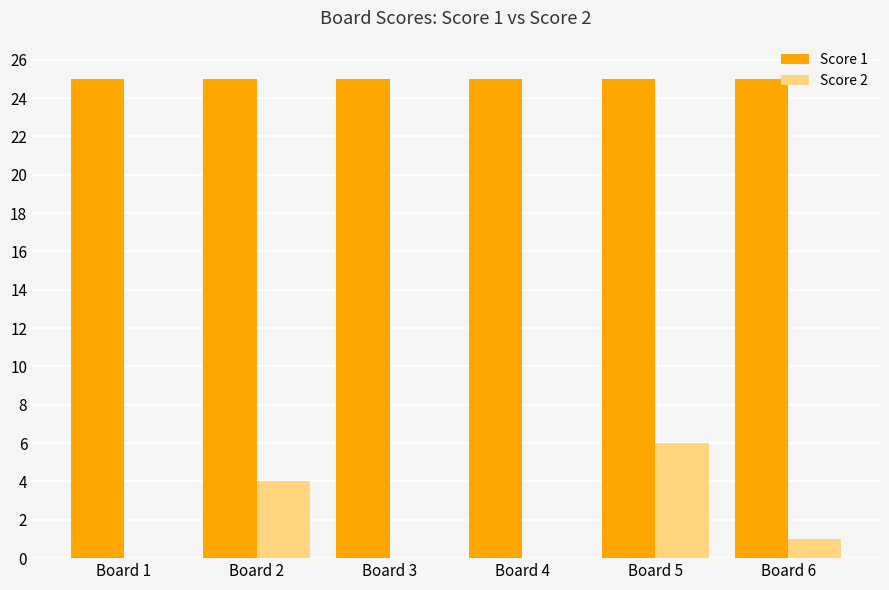

Which series has the largest total across all categories?

Score 1